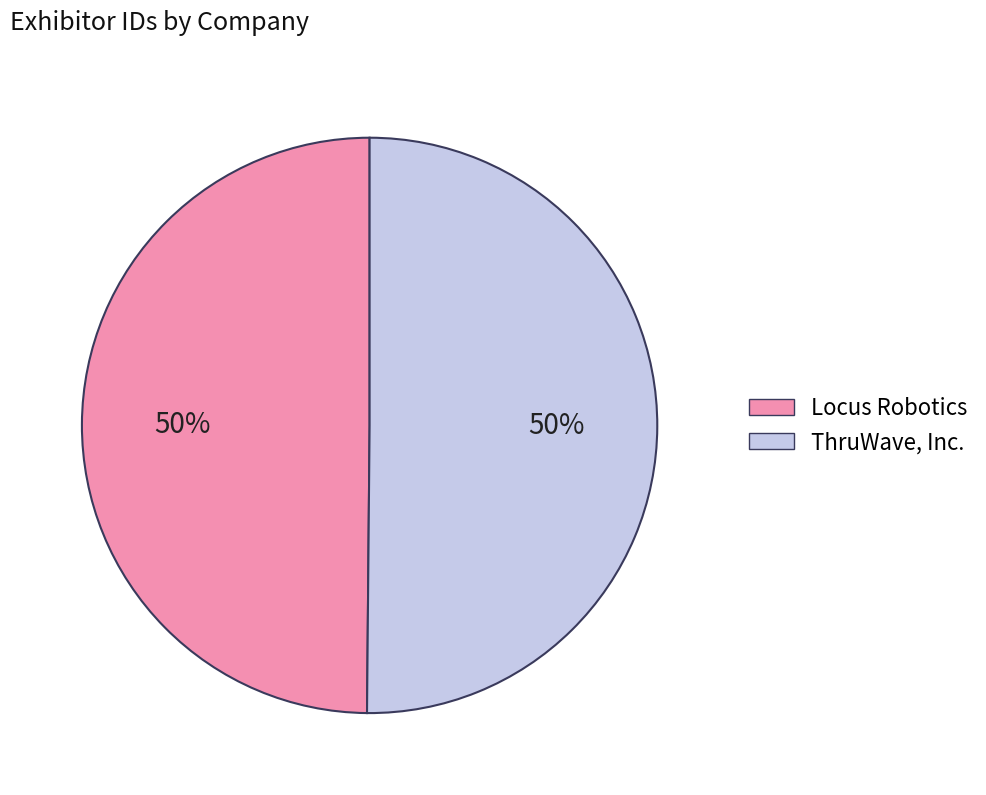

To the nearest percent, what portion does Locus Robotics represent?

50%